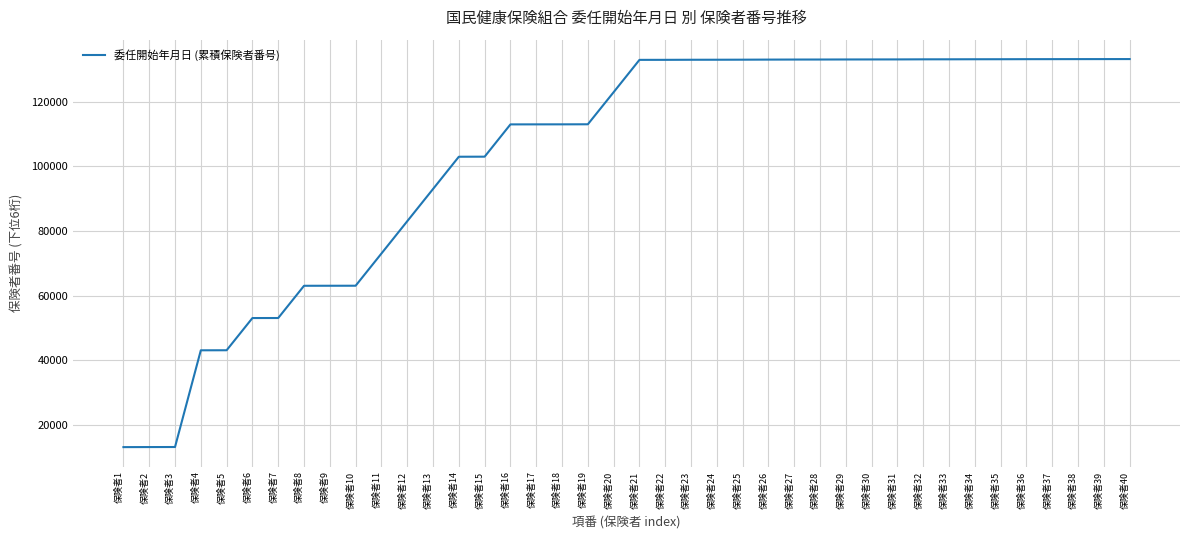

Is it true that the value at 保険者1 is 21719?

False